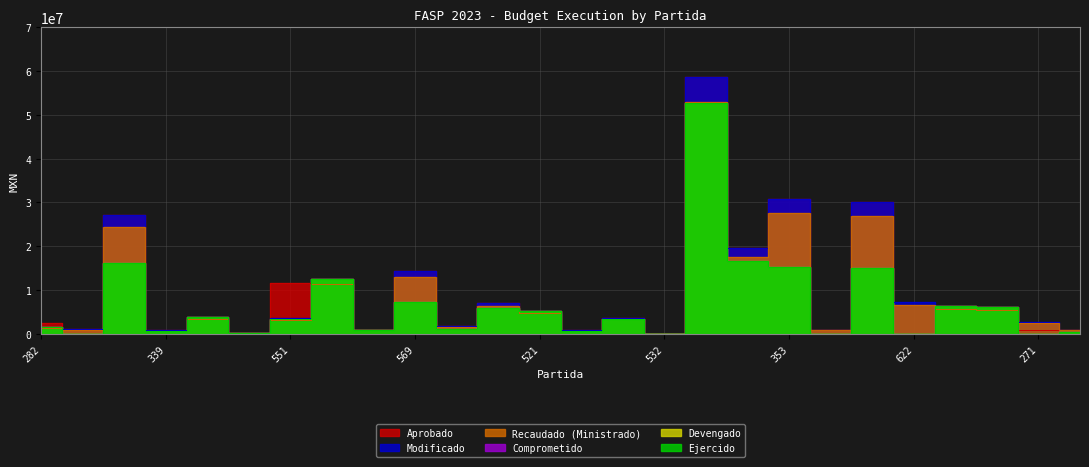

At which label does Modificado reach its minimum?

532